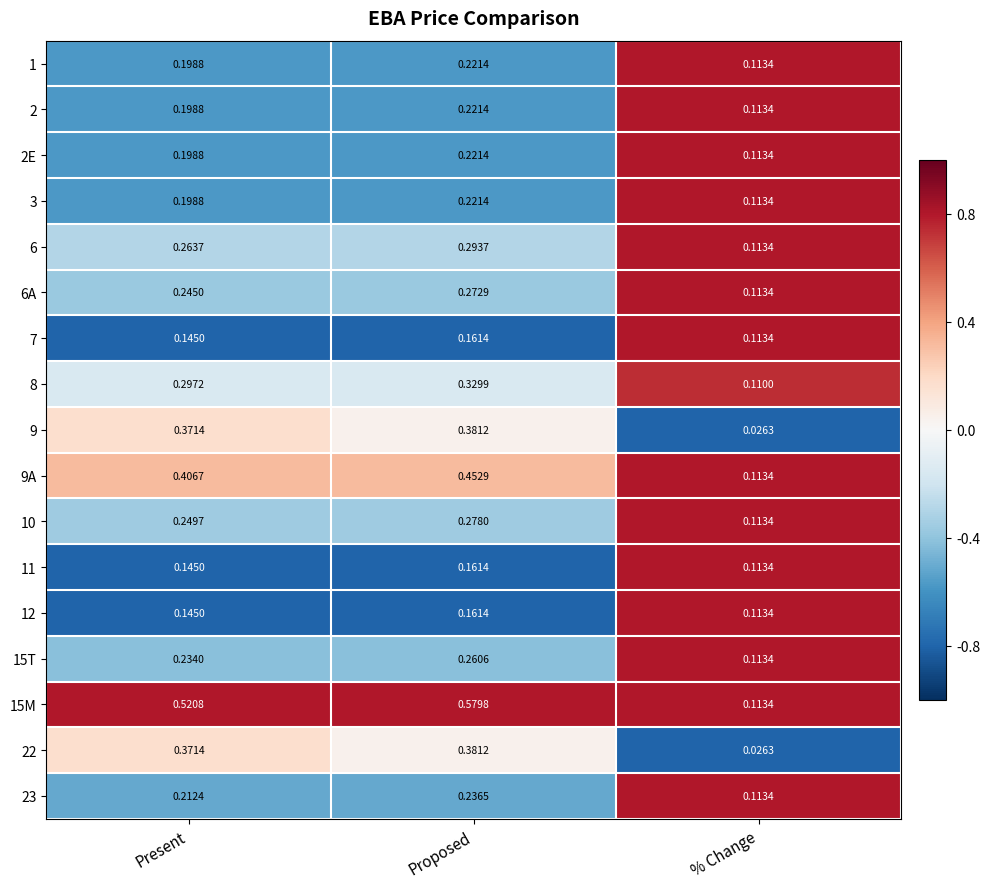

Where is 2E nearest to the value 0?

% Change